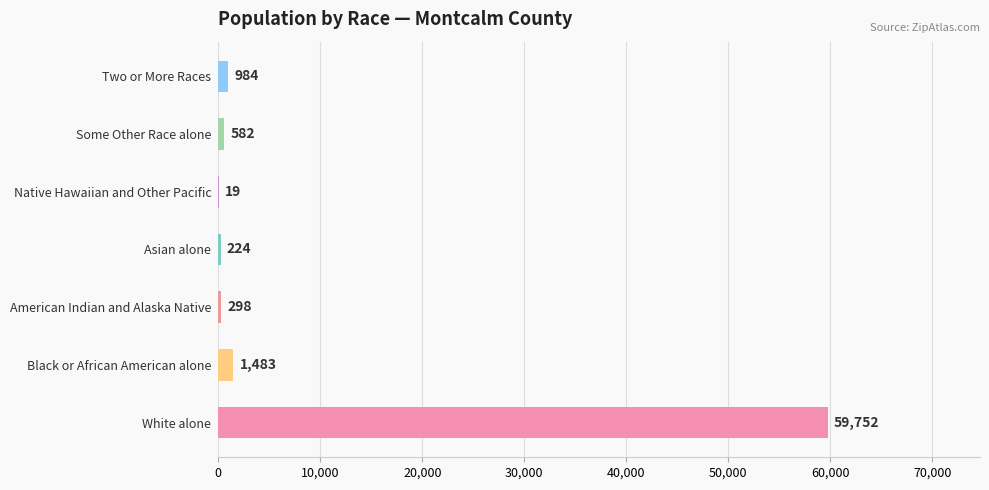

Reading top to bottom, extract all data points from this chart.

Two or More Races=984	Some Other Race alone=582	Native Hawaiian and Other Pacific=19	Asian alone=224	American Indian and Alaska Native=298	Black or African American alone=1483	White alone=59752